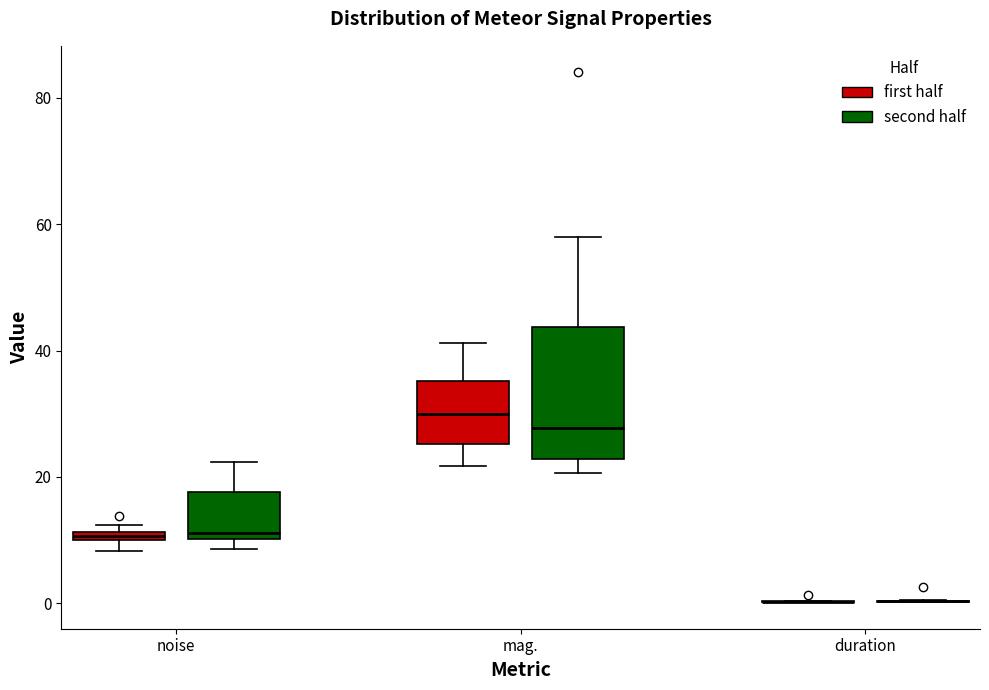

Comparing the boxes themselves (not the whiskers), which one is the tallest?

mag. (second half)